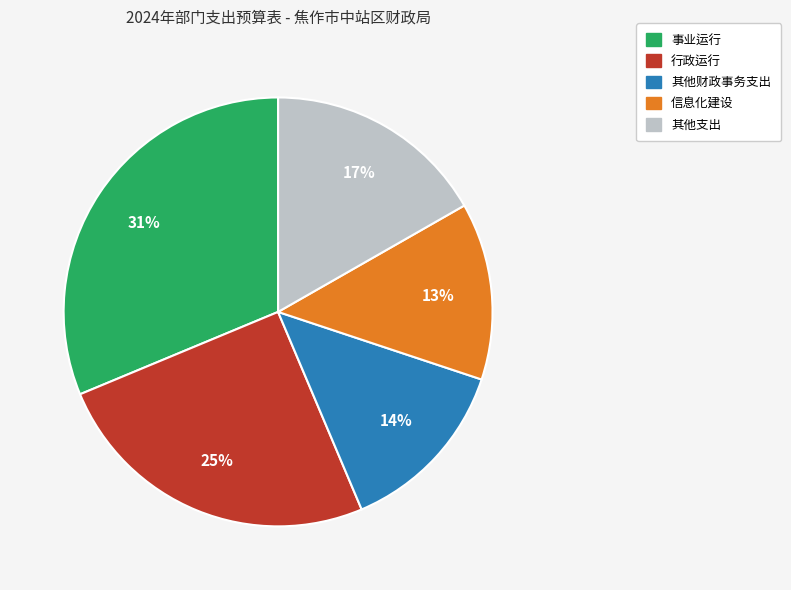

Is there any slice that represents more than half of the pie?

No